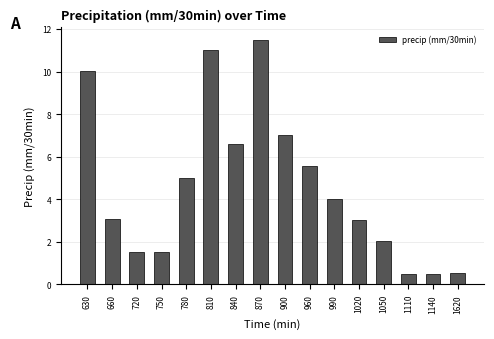

What is the sum of all values?

73.4